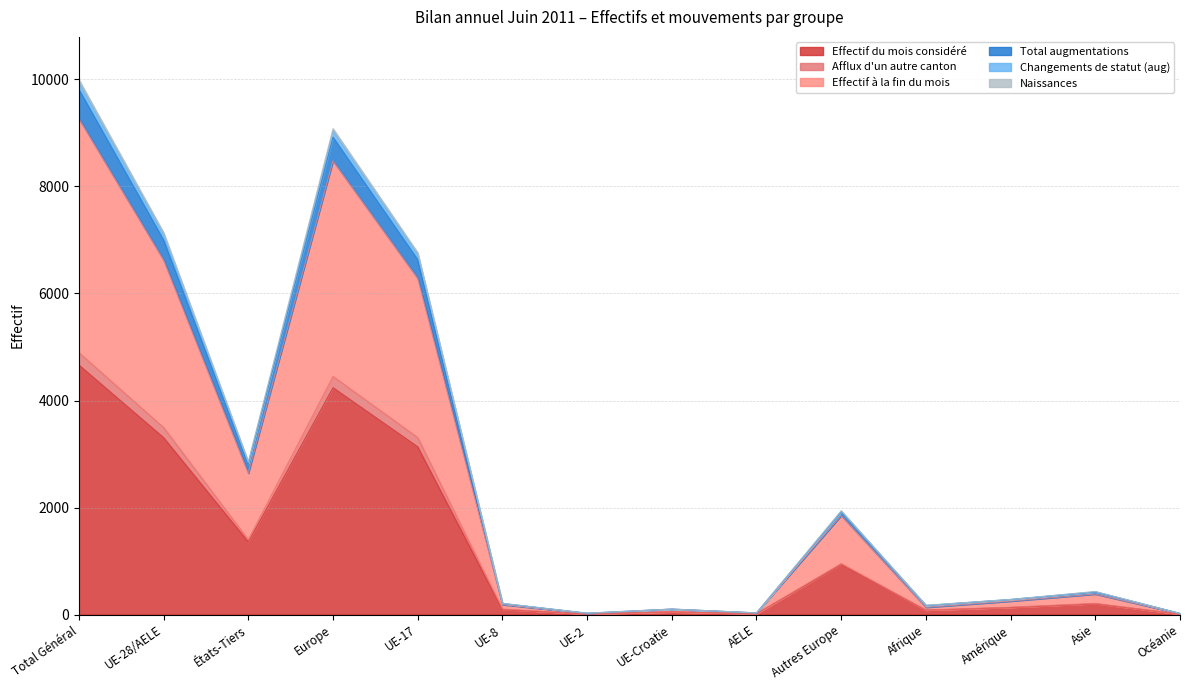

Does the chart have visible grid lines?

Yes